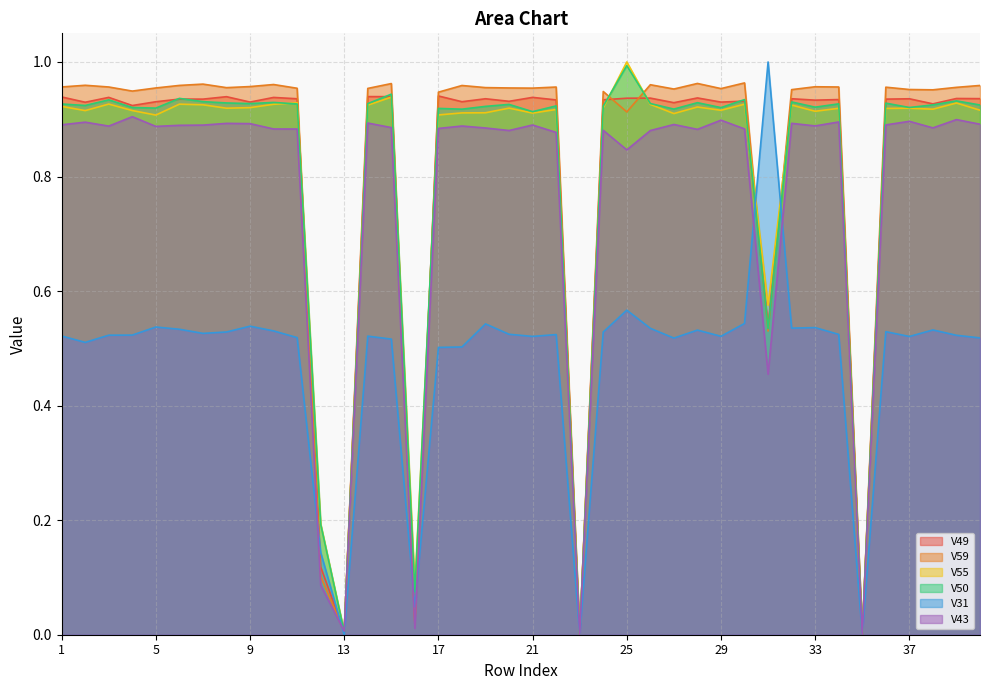

What is the highest value of the V59 series?

1.0